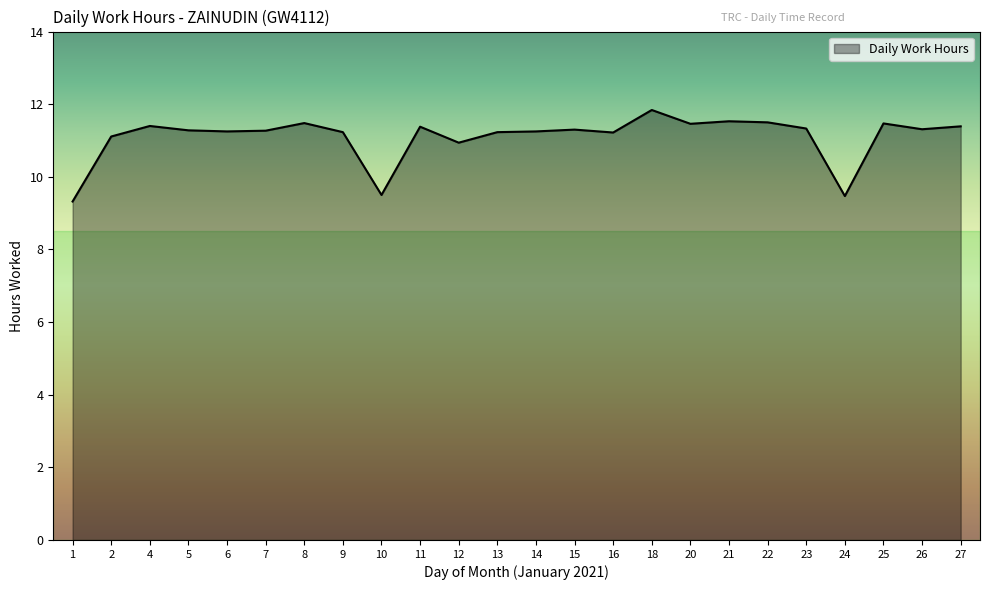

What is the approximate value at 5?

11.3